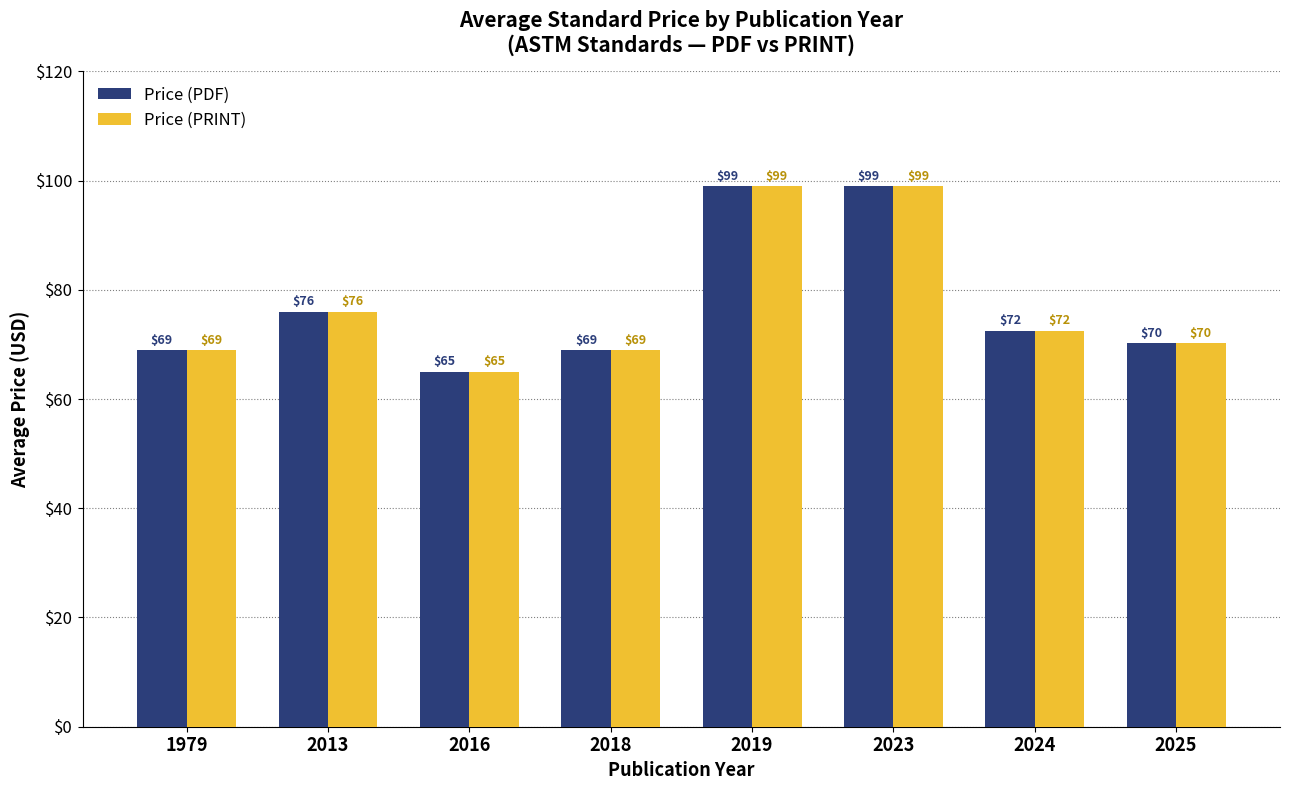

What is the minimum value shown in the chart?

65.0